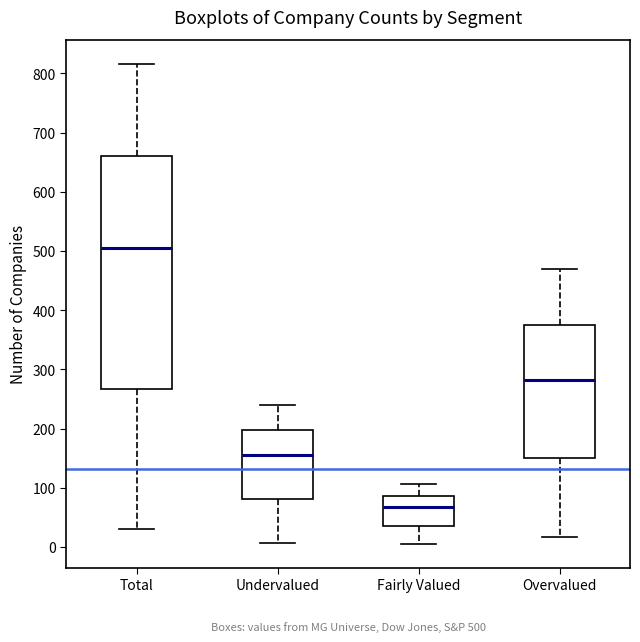

Which box is the tallest, from its lower edge to its upper edge?

Total